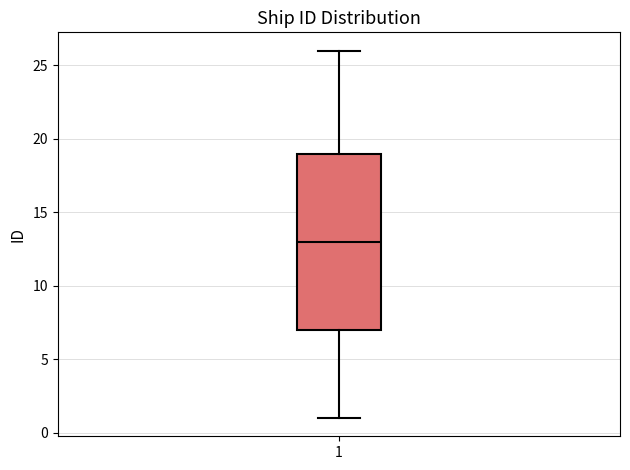

Where does the upper whisker of the box at x = 1 end on the y-axis? The values are not printed on the chart, so give them approximately, as read against the axis.

26